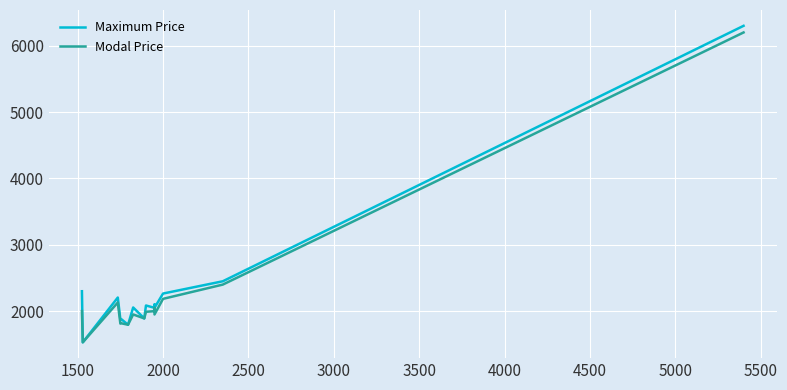

What is the difference between the maximum and minimum values in the Maximum Price series?

4770